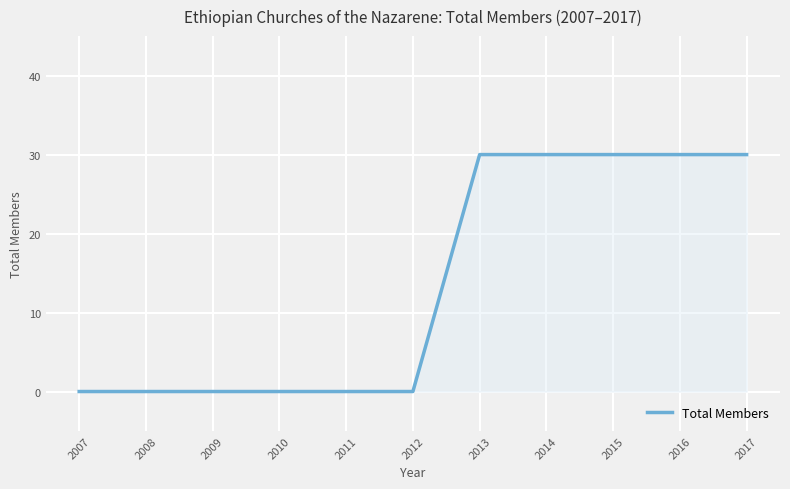

True or false: the data shows 43 at 2015.

False